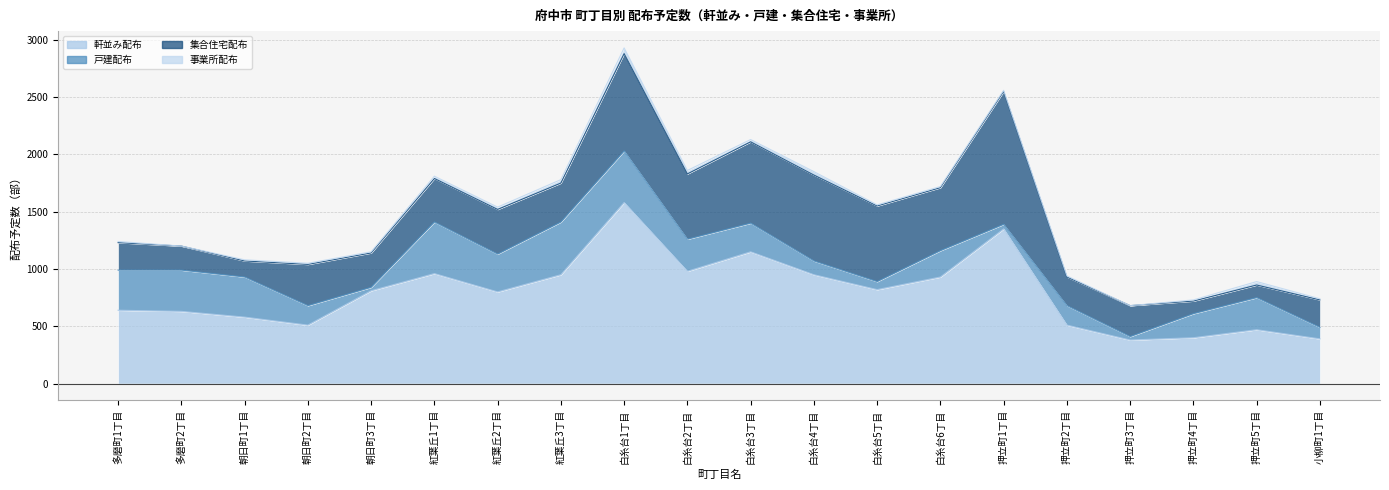

What is the maximum value for 戸建配布?

460